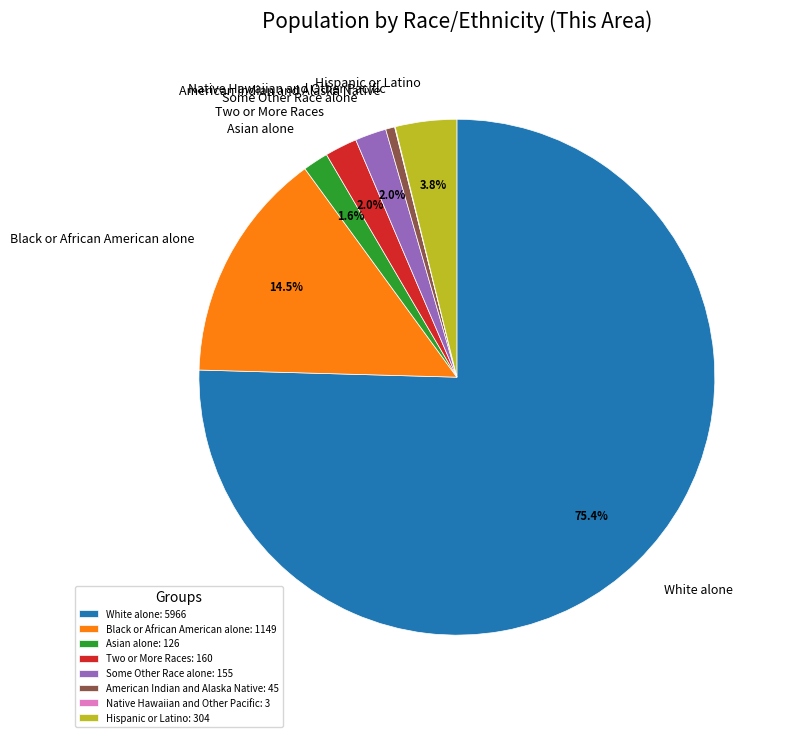

To the nearest percent, what portion does Hispanic or Latino represent?

4%